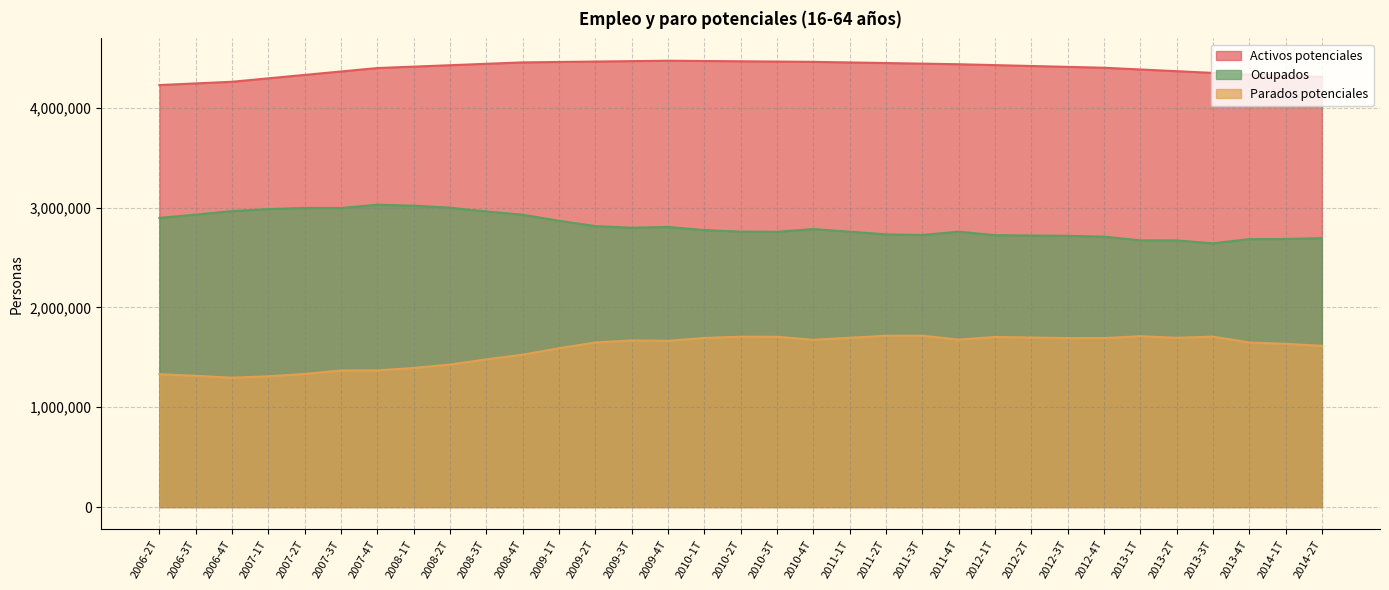

True or false: Activos potenciales and Parados potenciales intersect in this chart.

False